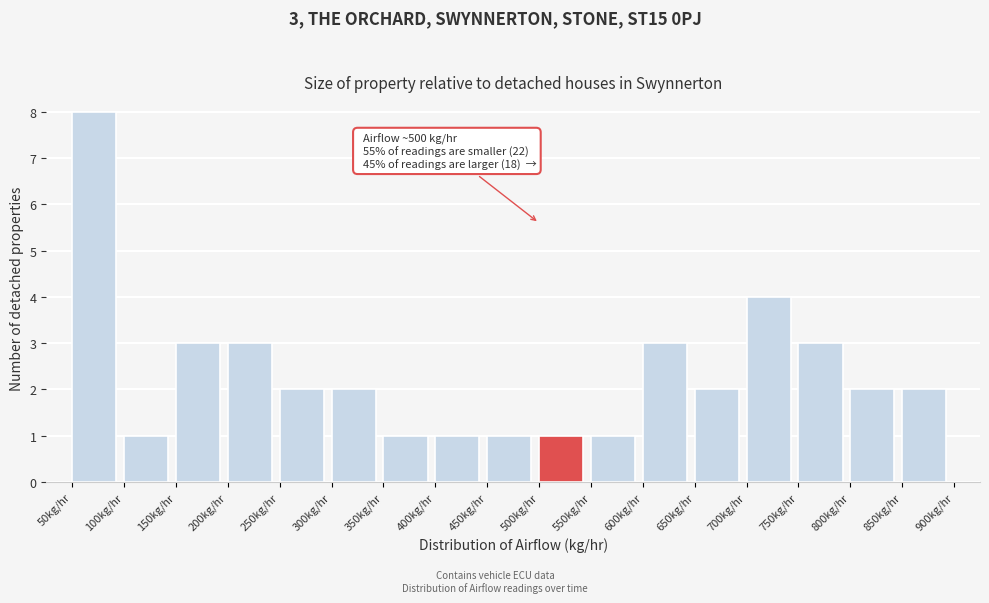

Which range on the x-axis has the tallest bar?

50 to 100